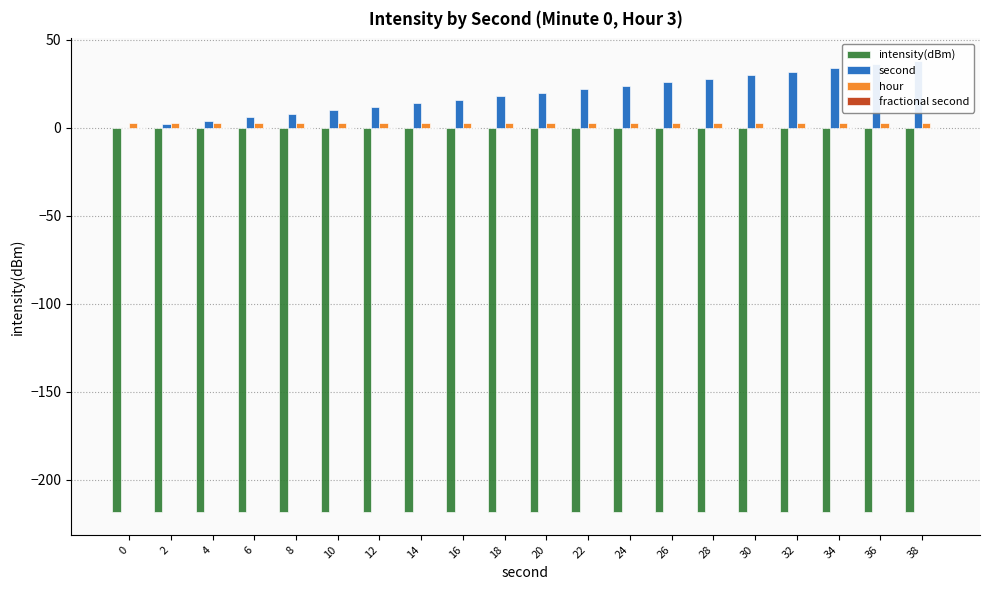

At how many categories does at least one series exceed -161?

20